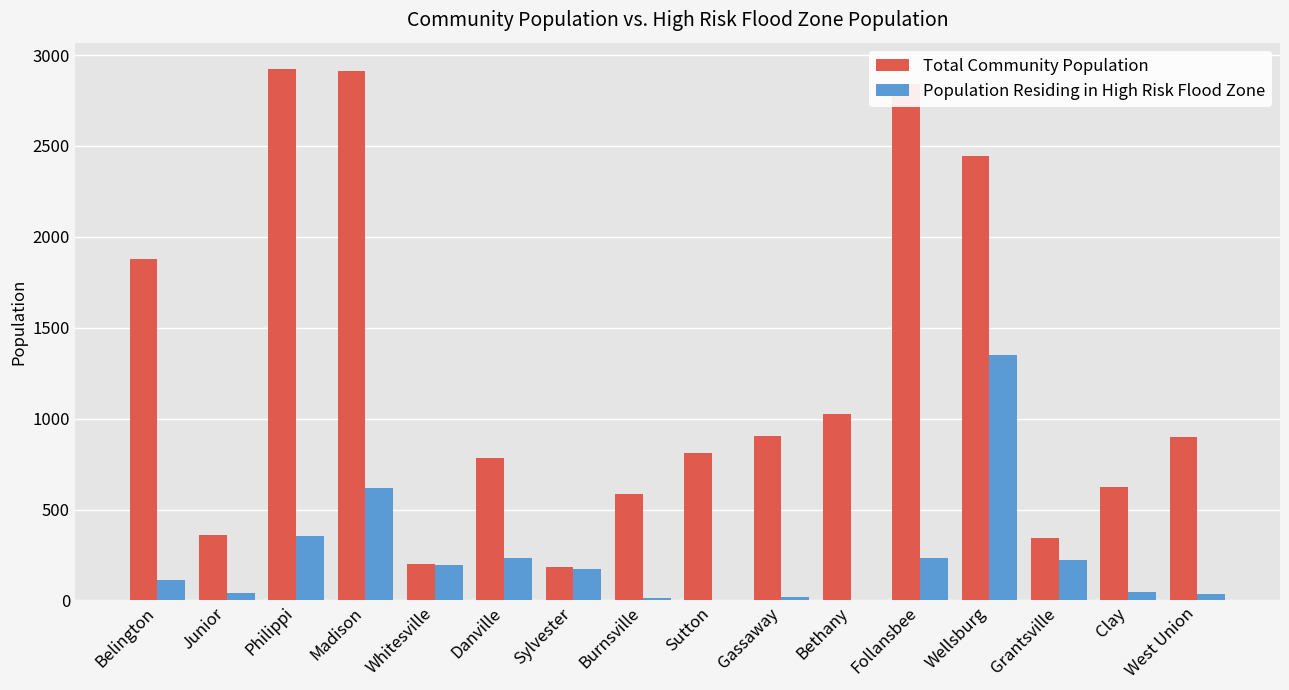

What is the maximum value for Population Residing in High Risk Flood Zone?

1348